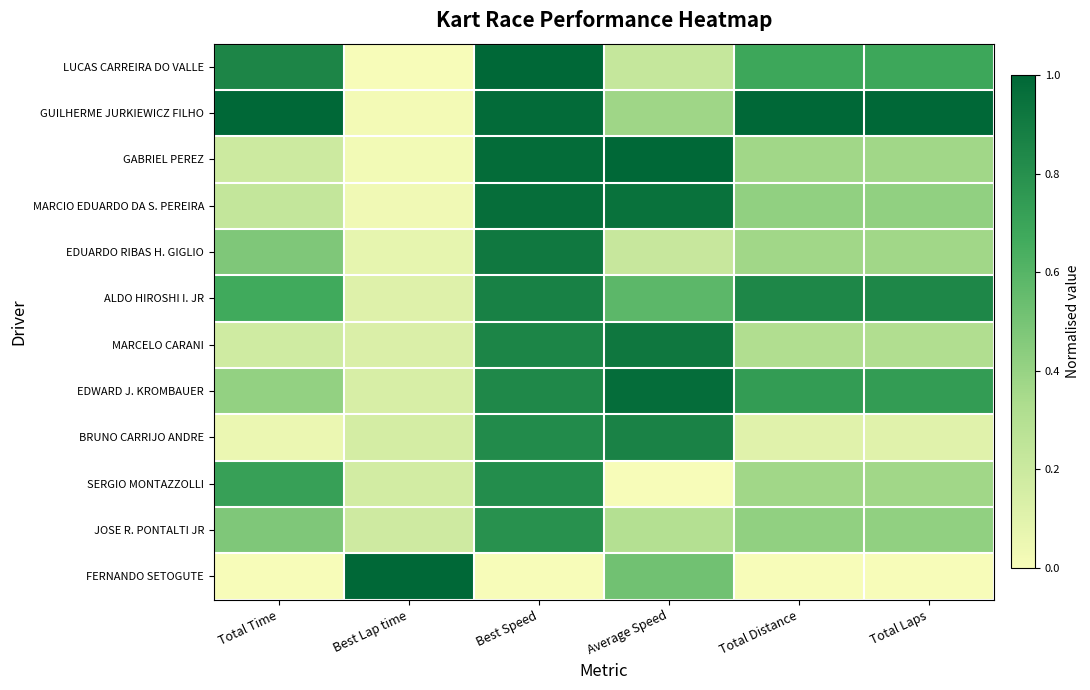

Reading right to left, transcribe all the data shown in this chart.

LUCAS CARREIRA DO VALLE: Total Laps=0.7	Total Distance=0.7	Average Speed=0.2	Best Speed=1.0	Best Lap time=0.0	Total Time=0.8
GUILHERME JURKIEWICZ FILHO: Total Laps=1.0	Total Distance=1.0	Average Speed=0.4	Best Speed=1.0	Best Lap time=0.0	Total Time=1.0
GABRIEL PEREZ: Total Laps=0.4	Total Distance=0.4	Average Speed=1.0	Best Speed=1.0	Best Lap time=0.0	Total Time=0.2
MARCIO EDUARDO DA S. PEREIRA: Total Laps=0.4	Total Distance=0.4	Average Speed=0.9	Best Speed=1.0	Best Lap time=0.0	Total Time=0.2
EDUARDO RIBAS H. GIGLIO: Total Laps=0.4	Total Distance=0.4	Average Speed=0.2	Best Speed=0.9	Best Lap time=0.1	Total Time=0.5
ALDO HIROSHI I. JR: Total Laps=0.8	Total Distance=0.8	Average Speed=0.6	Best Speed=0.9	Best Lap time=0.1	Total Time=0.7
MARCELO CARANI: Total Laps=0.3	Total Distance=0.3	Average Speed=0.9	Best Speed=0.9	Best Lap time=0.1	Total Time=0.2
EDWARD J. KROMBAUER: Total Laps=0.7	Total Distance=0.7	Average Speed=1.0	Best Speed=0.8	Best Lap time=0.1	Total Time=0.4
BRUNO CARRIJO ANDRE: Total Laps=0.1	Total Distance=0.1	Average Speed=0.9	Best Speed=0.8	Best Lap time=0.2	Total Time=0.1
SERGIO MONTAZZOLLI: Total Laps=0.4	Total Distance=0.4	Average Speed=0.0	Best Speed=0.8	Best Lap time=0.2	Total Time=0.7
JOSE R. PONTALTI JR: Total Laps=0.4	Total Distance=0.4	Average Speed=0.3	Best Speed=0.8	Best Lap time=0.2	Total Time=0.5
FERNANDO SETOGUTE: Total Laps=0.0	Total Distance=0.0	Average Speed=0.5	Best Speed=0.0	Best Lap time=1.0	Total Time=0.0